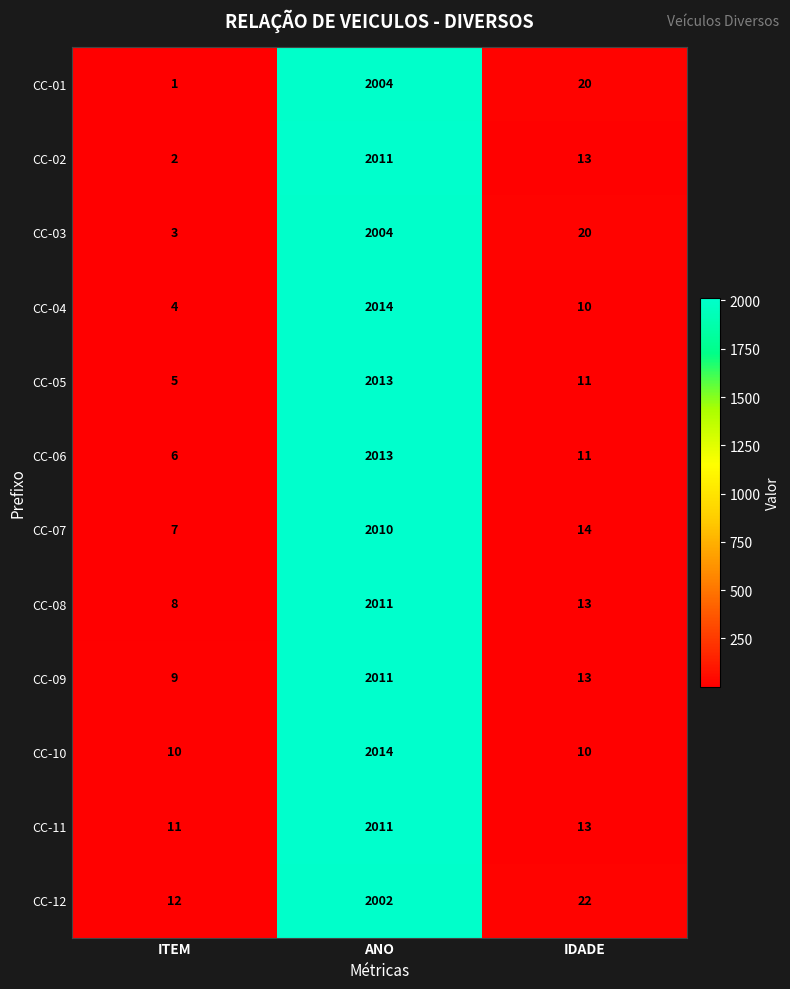

What is the spread (max minus min) of values at ANO?

12